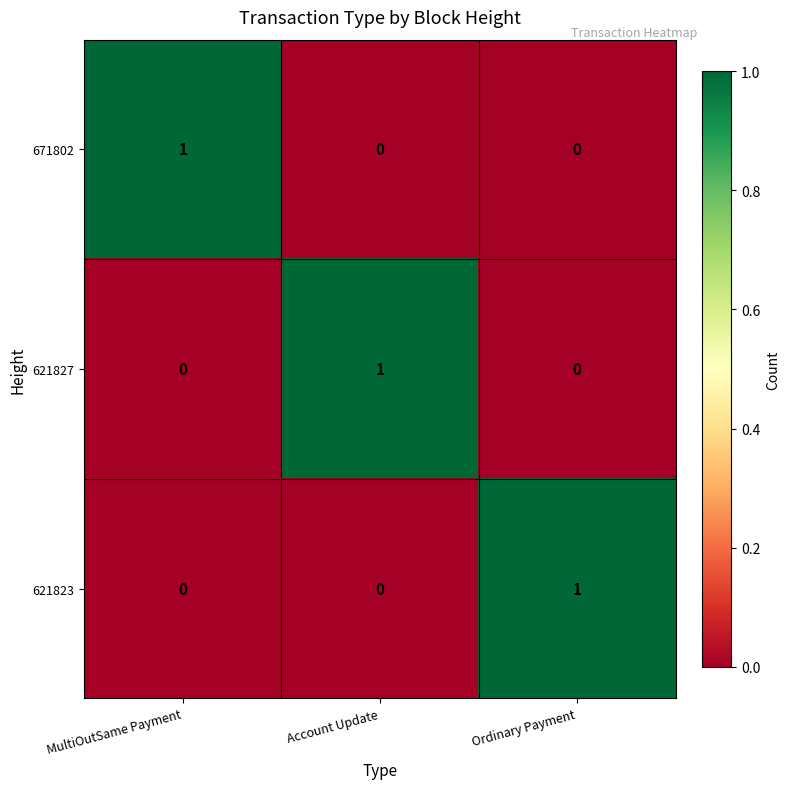

At which label does 621823 reach its peak?

Ordinary Payment